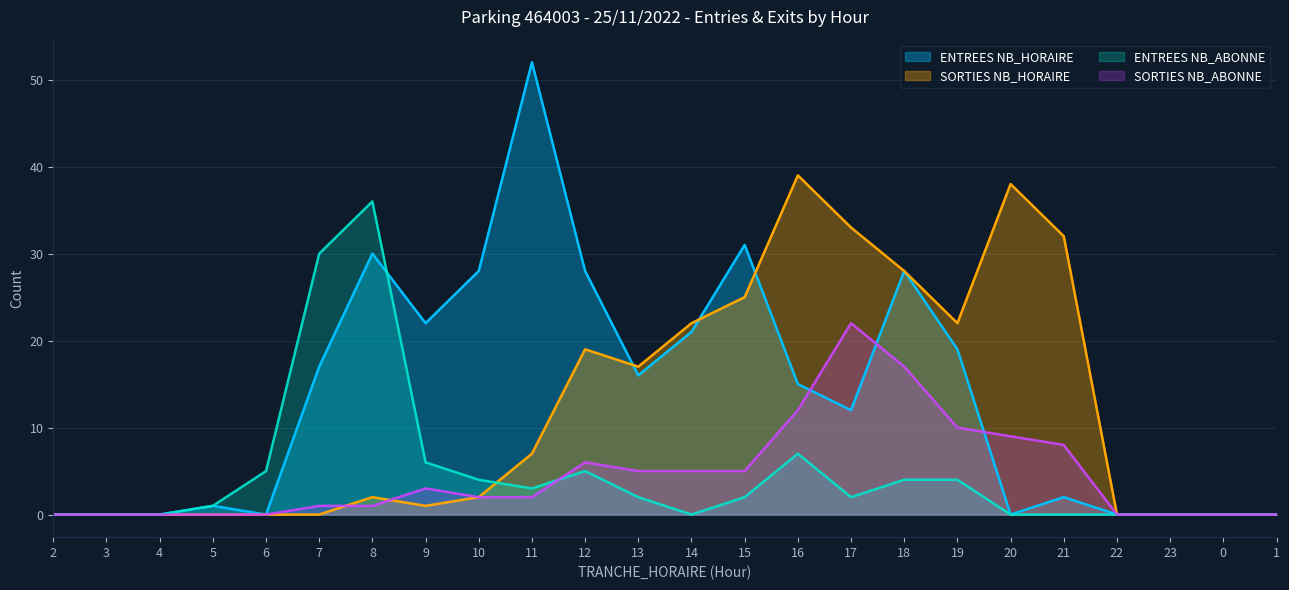

Does the chart display data point markers on the line(s)?

No